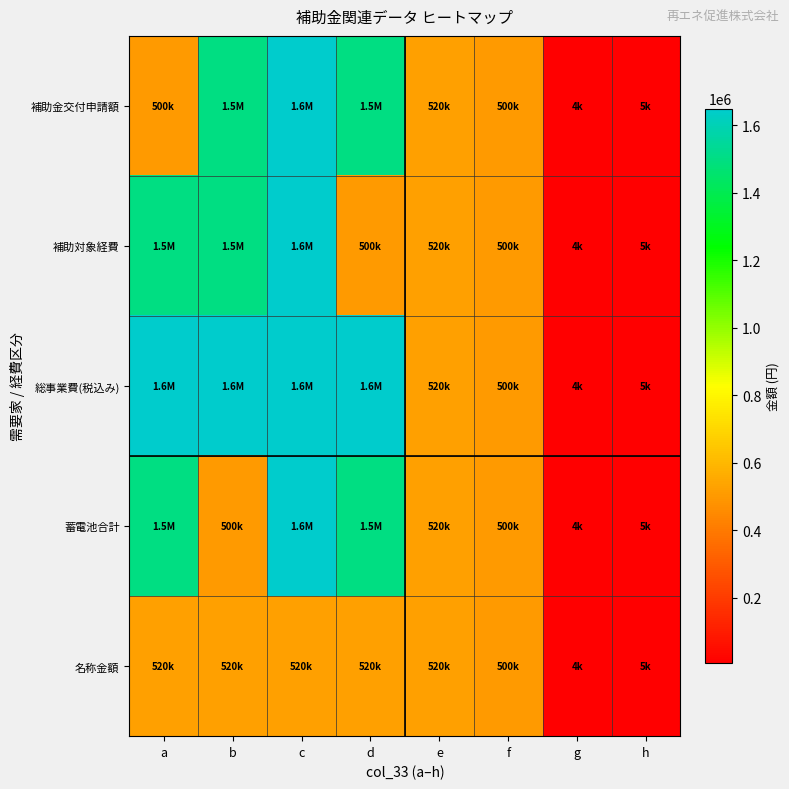

How many series are shown in this chart?

5